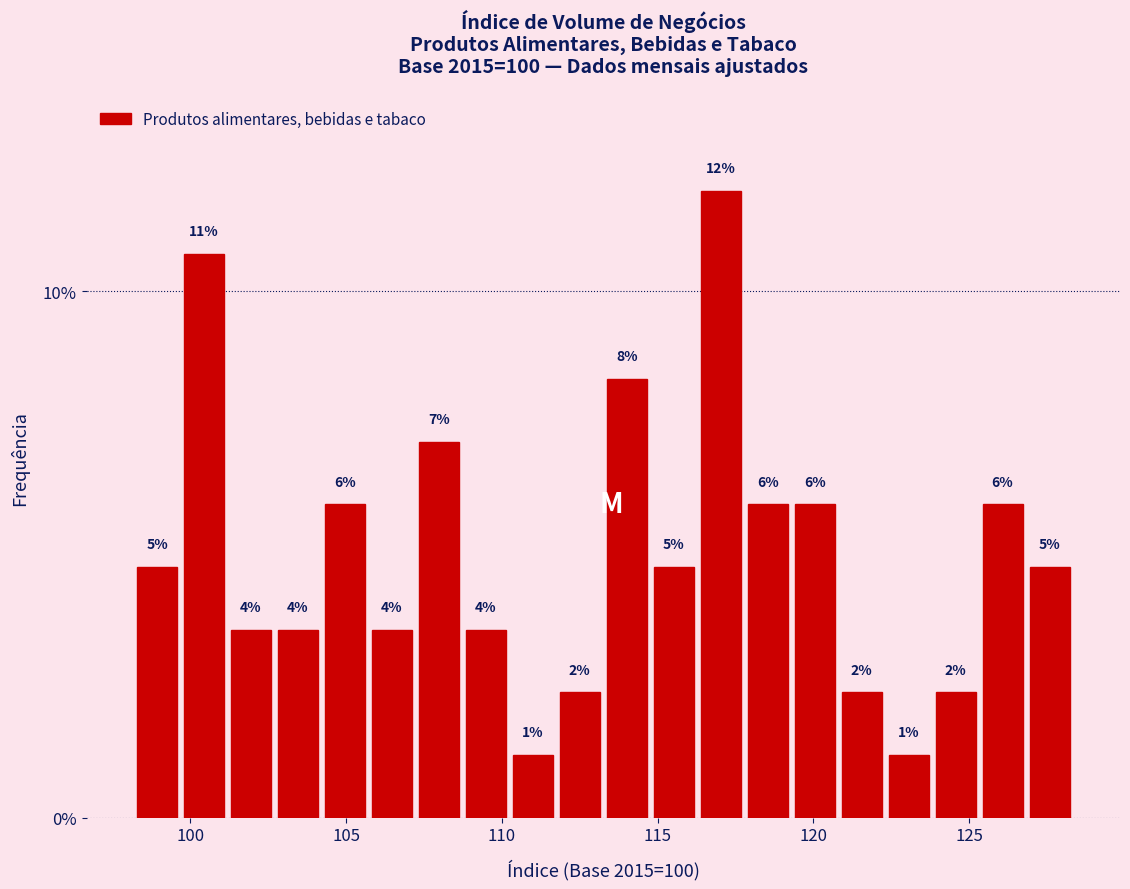

Around what value on the x-axis is the tallest bar? Give the approximate position of its centre, as read against the axis.

117.0